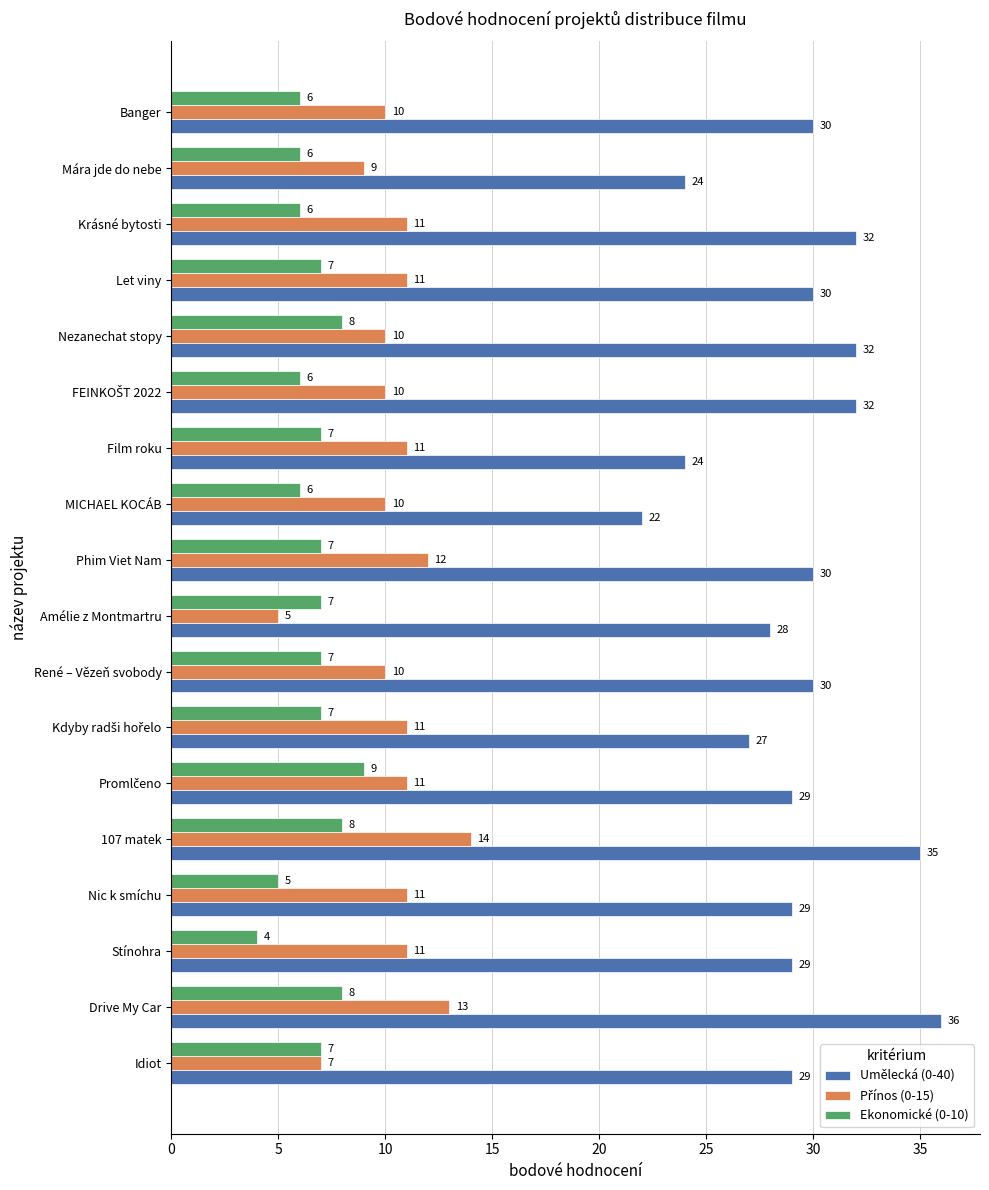

Which series has the largest range (max minus min)?

Umělecká (0-40)